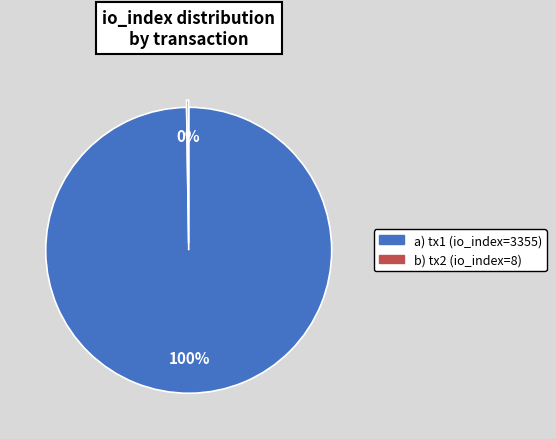

To the nearest percent, what is the average slice percentage?

50%